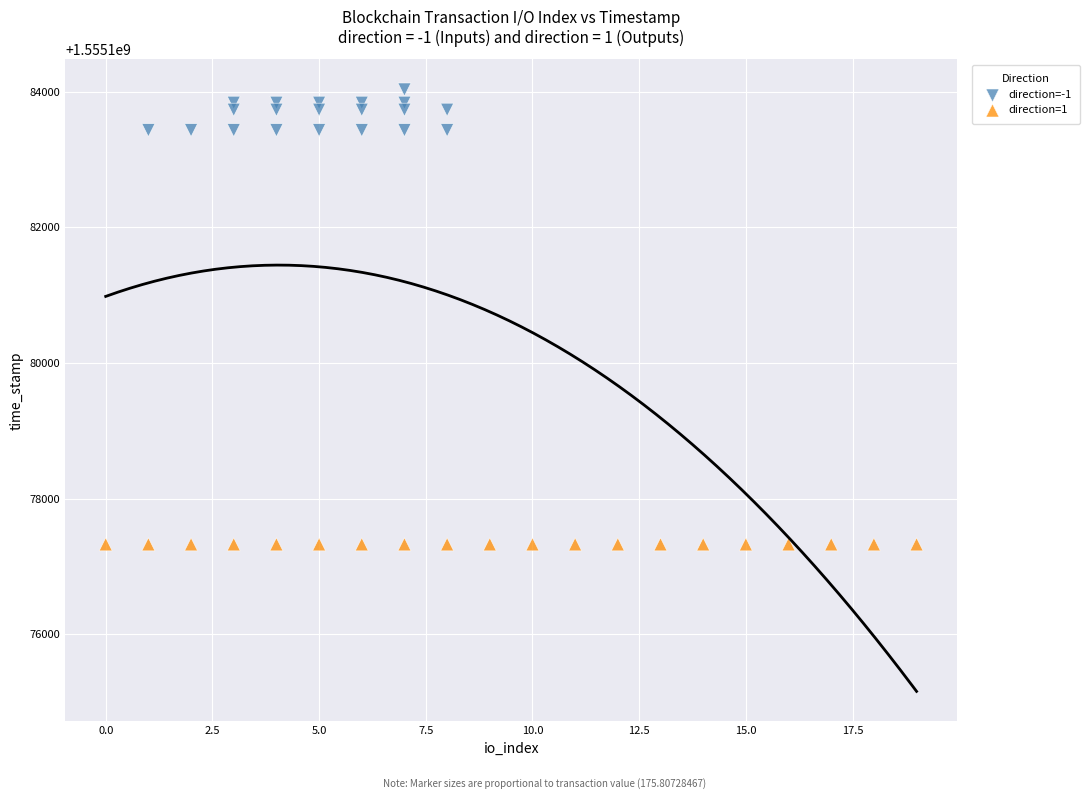

What are all the series names shown in the legend?

direction=-1, direction=1